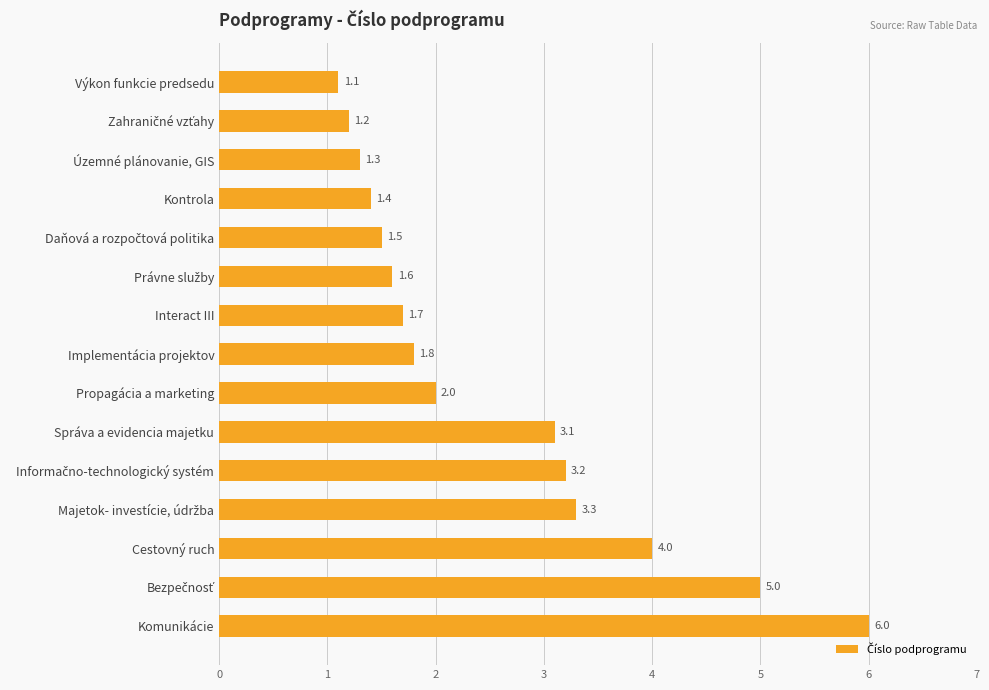

What is the value of the 11th bar from the top?

3.2